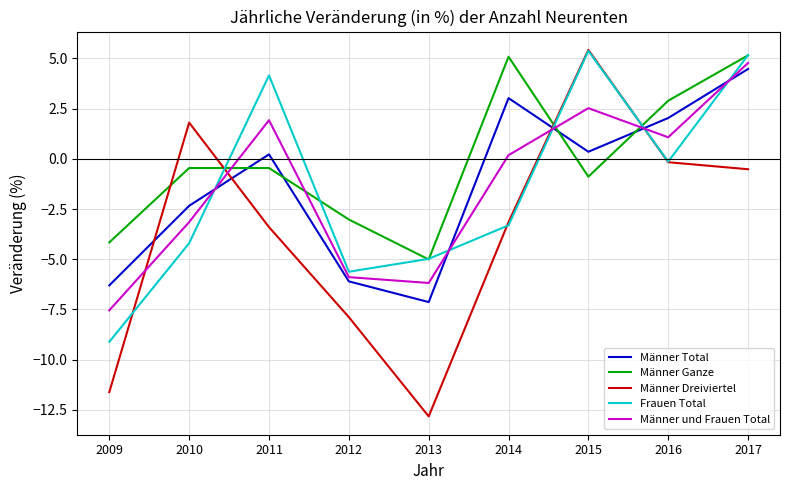

Where is the first local minimum for Frauen Total?

2012